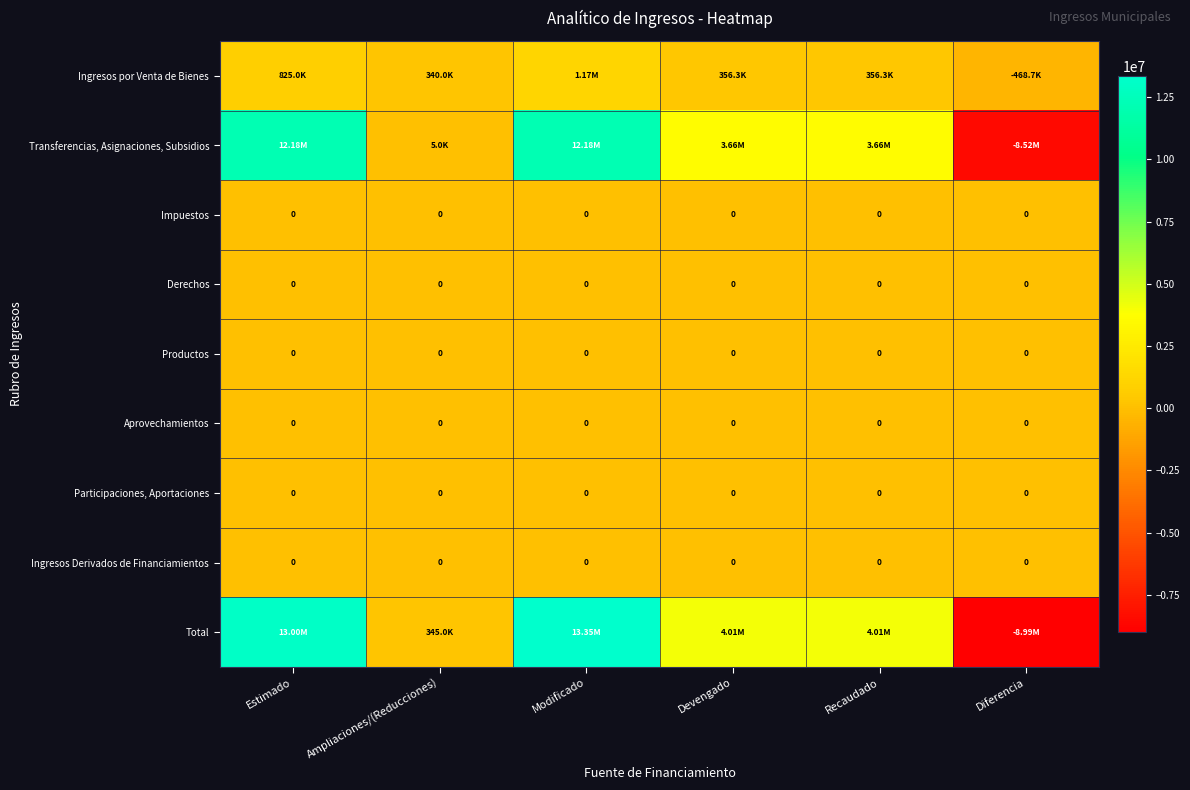

At which label does Ingresos Derivados de Financiamientos reach its minimum?

Estimado